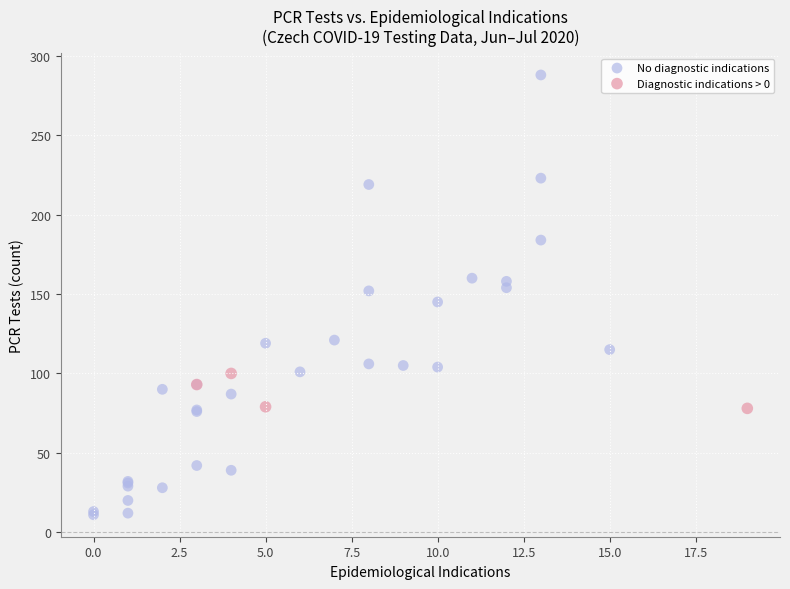

What are all the series names shown in the legend?

No diagnostic indications, Diagnostic indications > 0